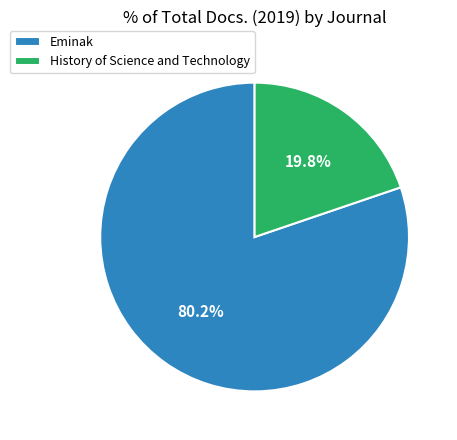

Is it true that History of Science and Technology is 34% of the pie?

False